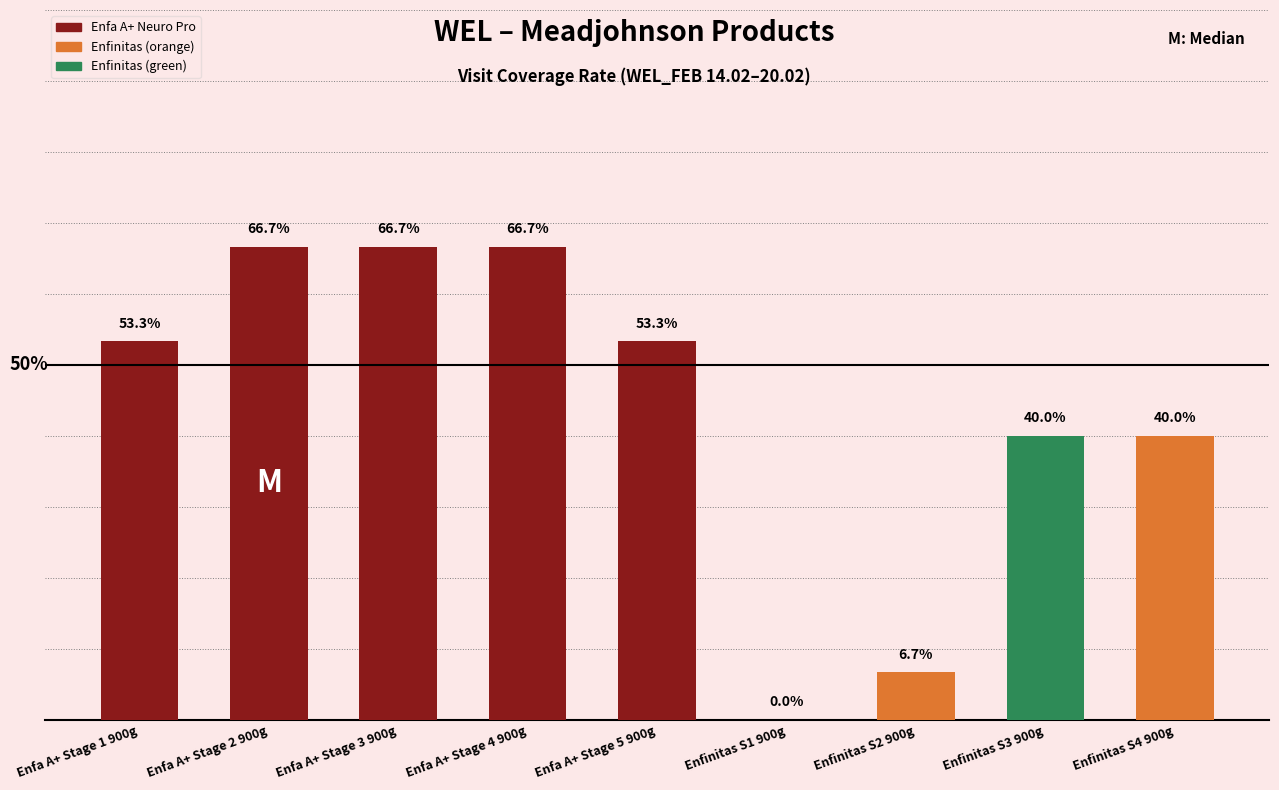

Which has a higher value, Enfa A+ Stage 5 900g or Enfa A+ Stage 2 900g?

Enfa A+ Stage 2 900g